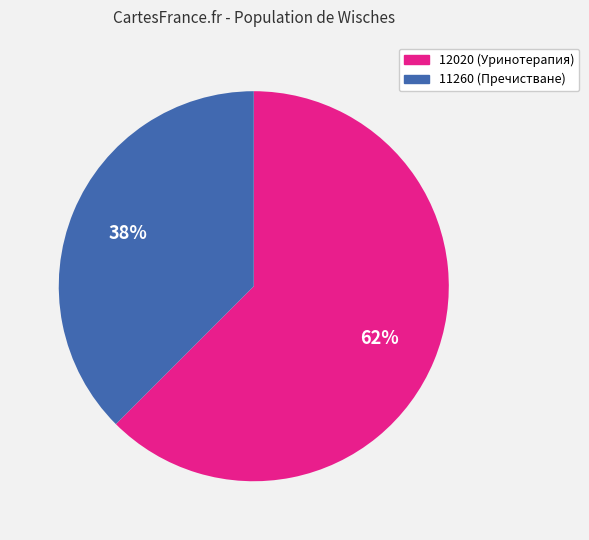

Combined, do 12020 and 11260 account for over 50%?

Yes